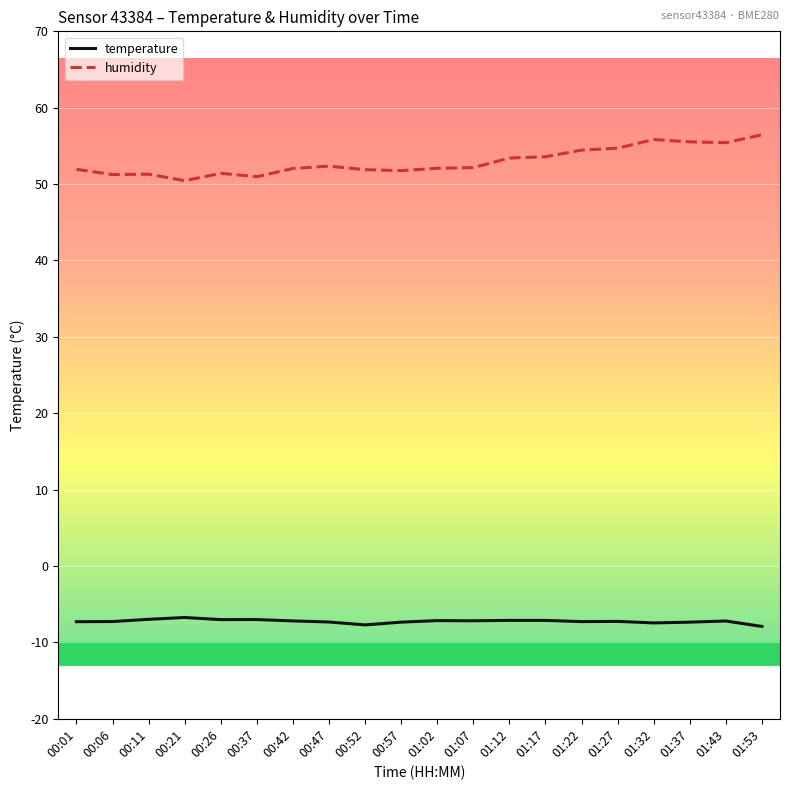

Read the temperature value at 01:37.

-7.3